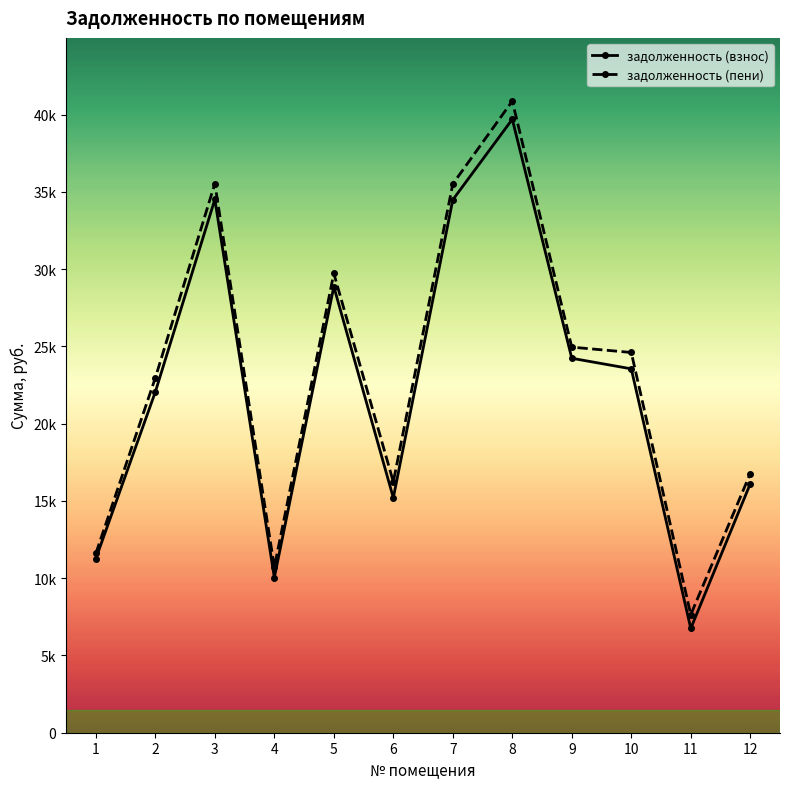

Which series has the widest spread of values?

задолженность (пени)